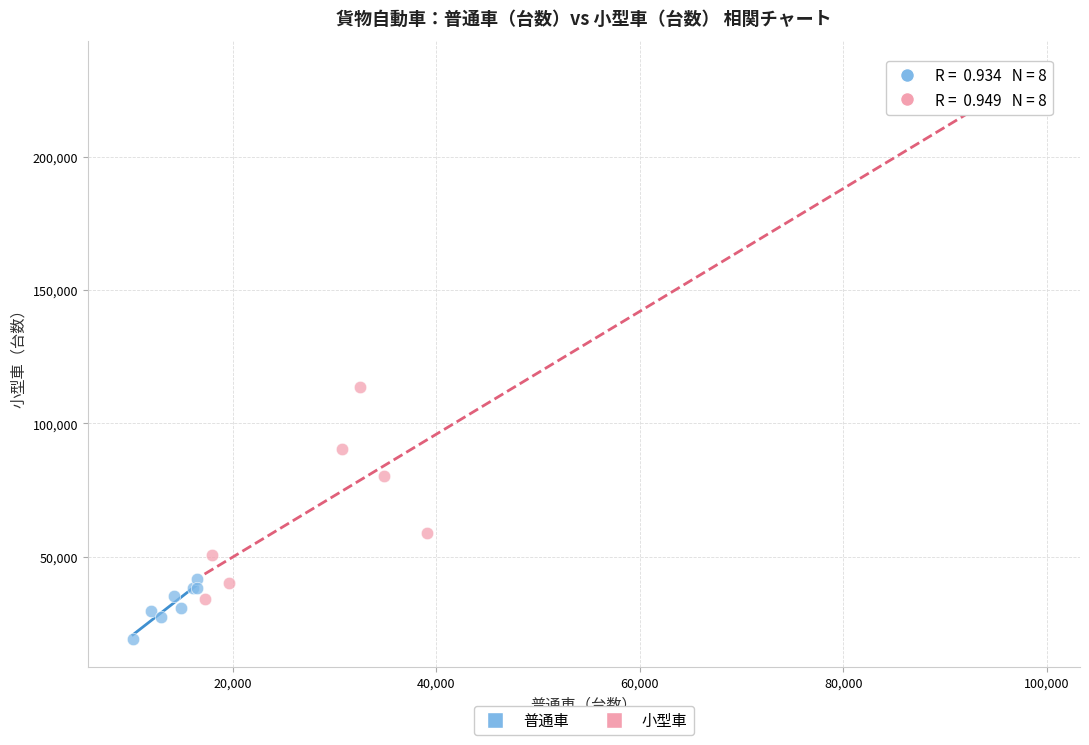

Which series has the widest spread of Y values?

小型車